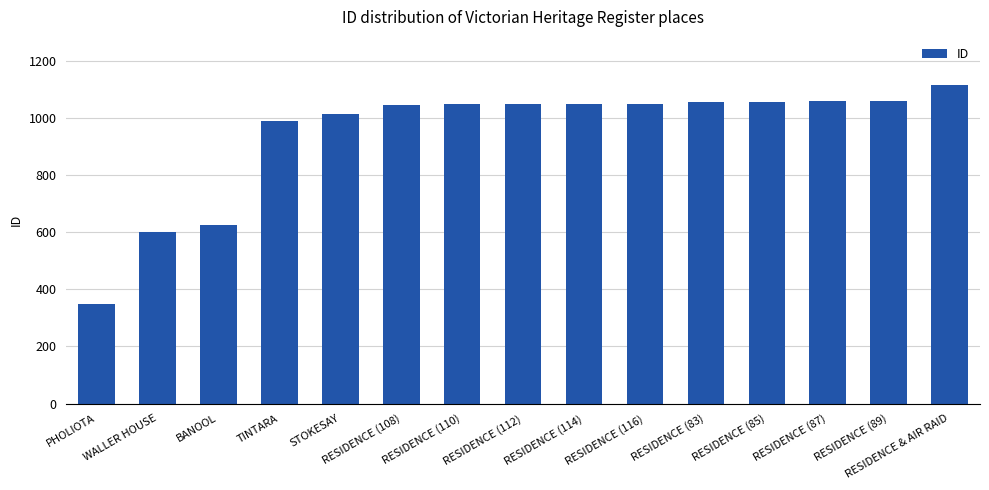

Which category has the lowest value across all series?

PHOLIOTA